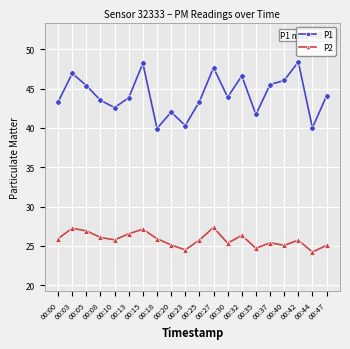

Does the chart have visible grid lines?

Yes